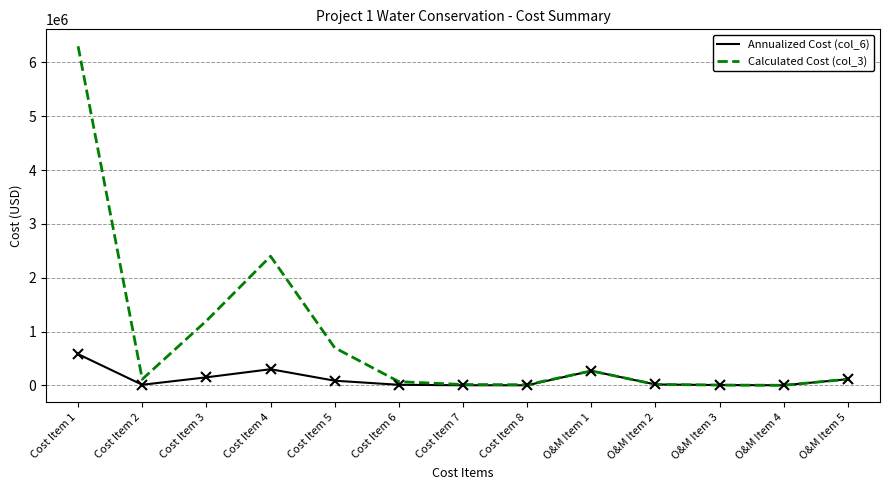

Which series has the largest total across all categories?

Calculated Cost (col_3)